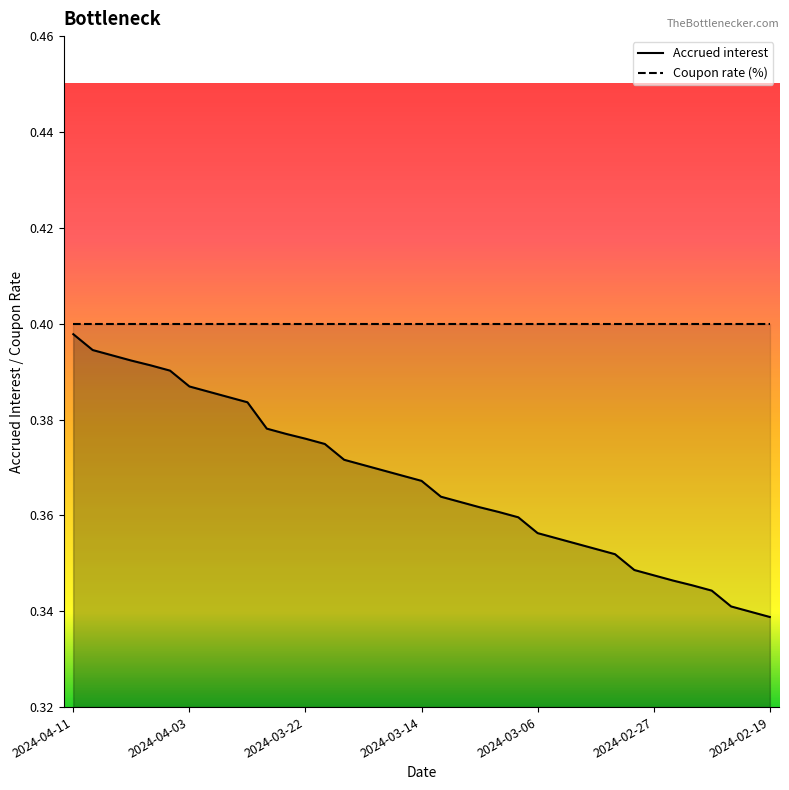

What is the label of the 9th point from the left?

2024-03-28